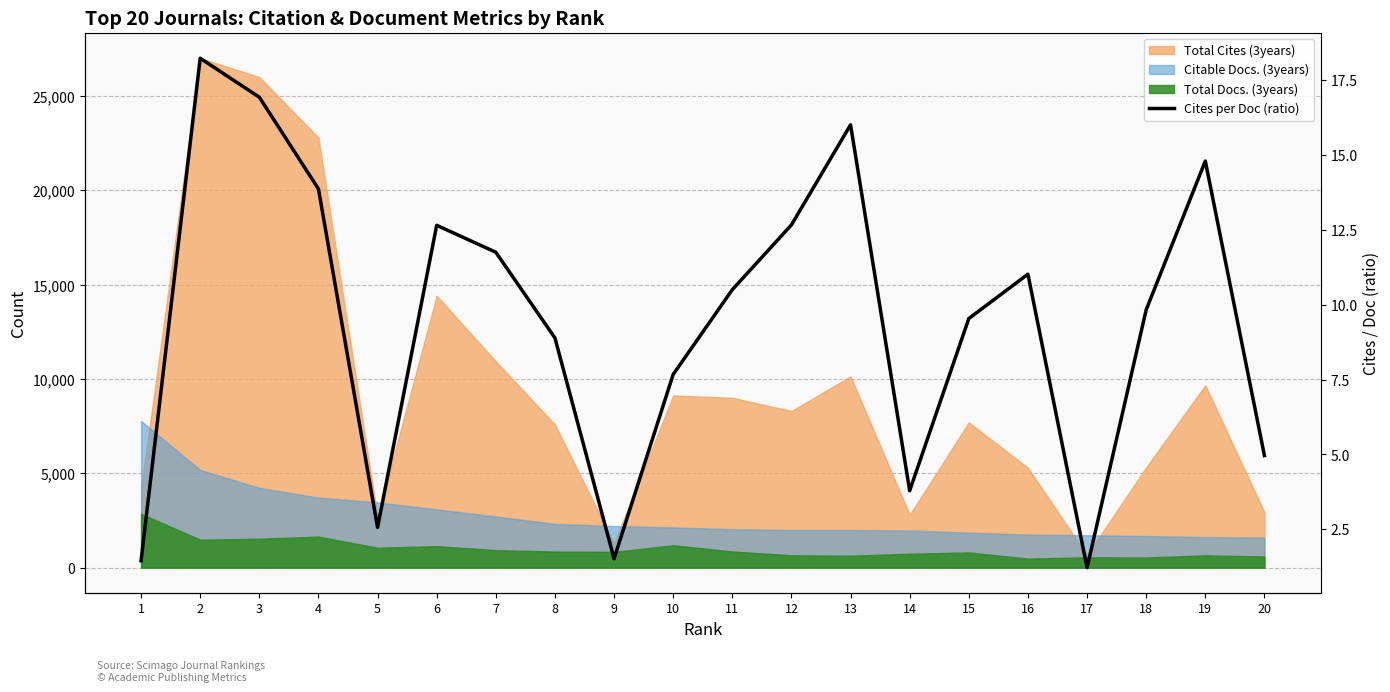

Which has a higher value, 4 or 6?

4